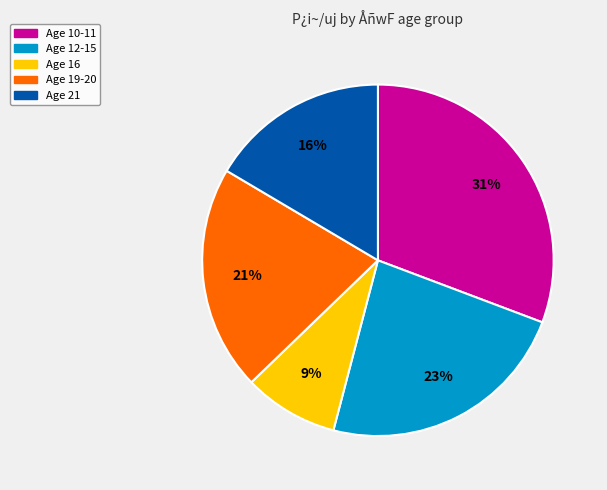

To the nearest percent, what is the difference between the largest and smallest slice percentages?

22%